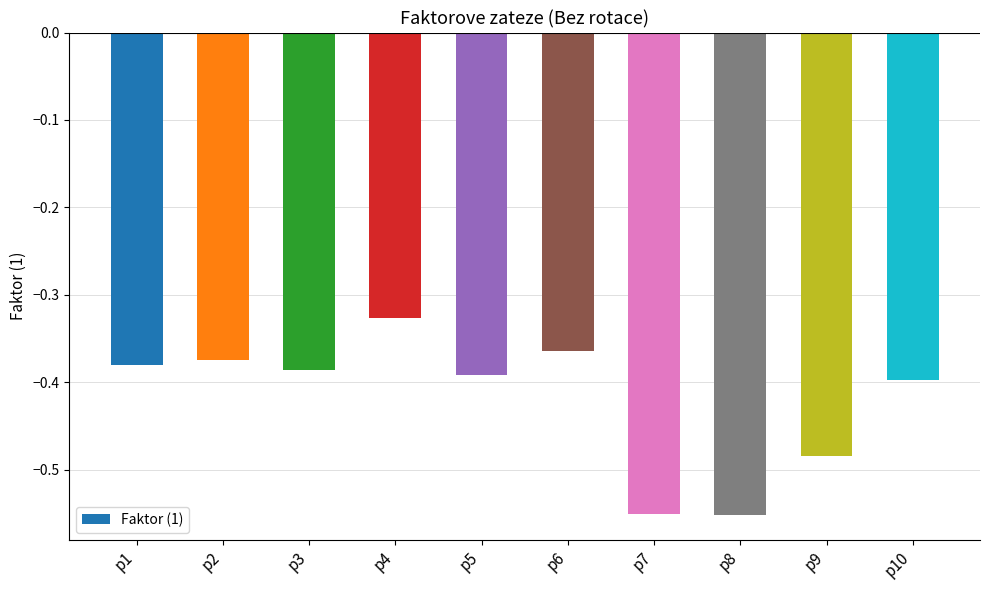

At which label is the value closest to 0?

p4